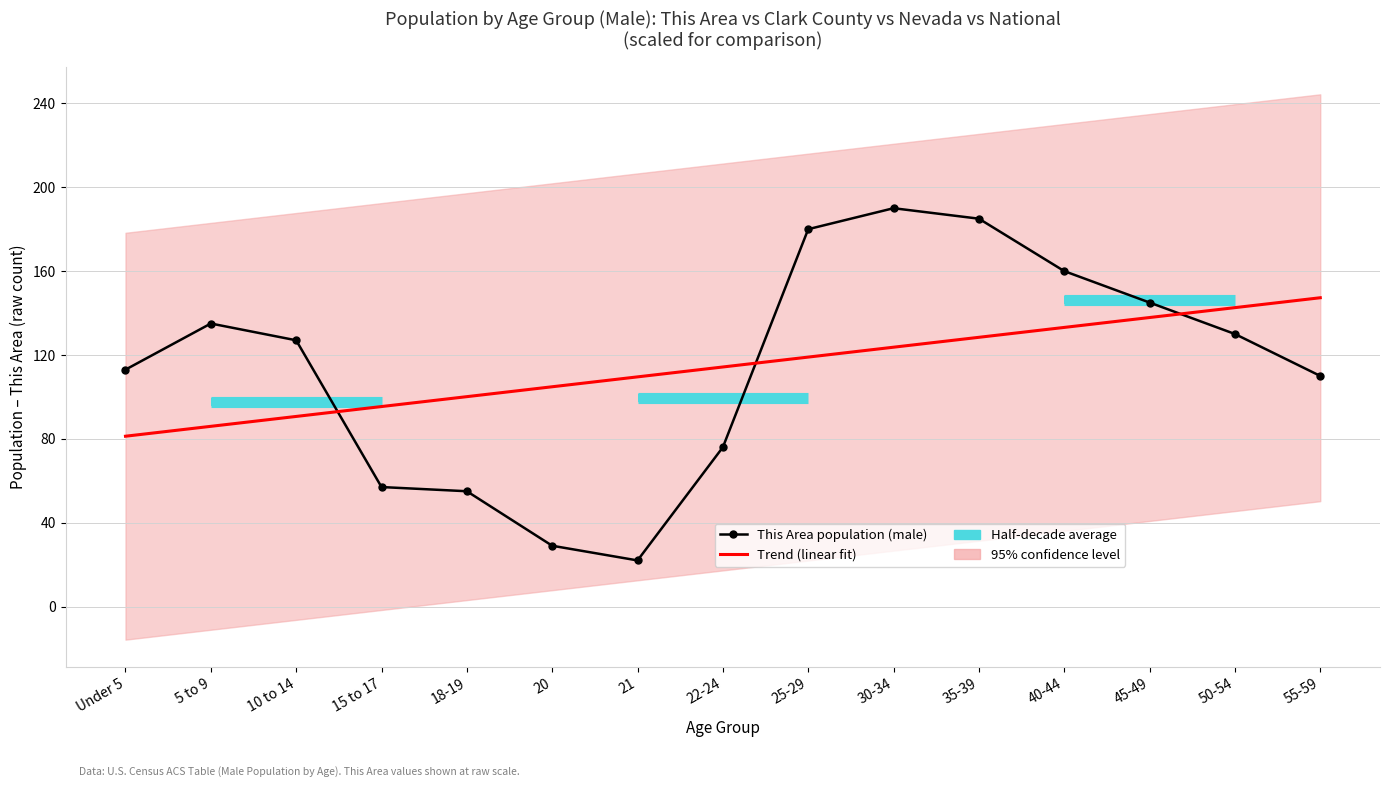

At which category does This Area population (male) reach its first local valley?

21